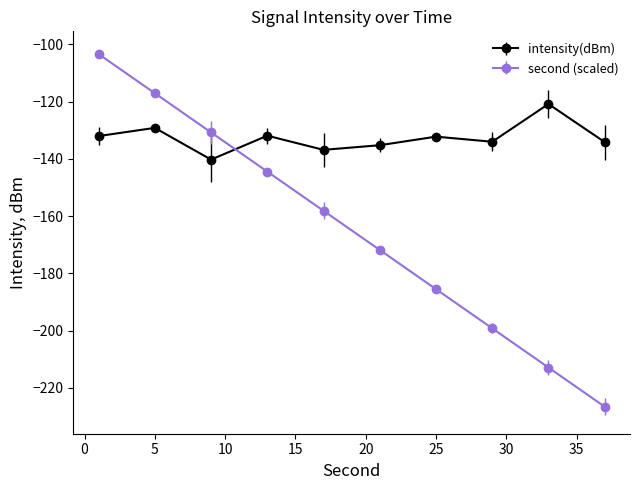

What is the value of the intensity(dBm) point at the 7th from the left?

-132.3